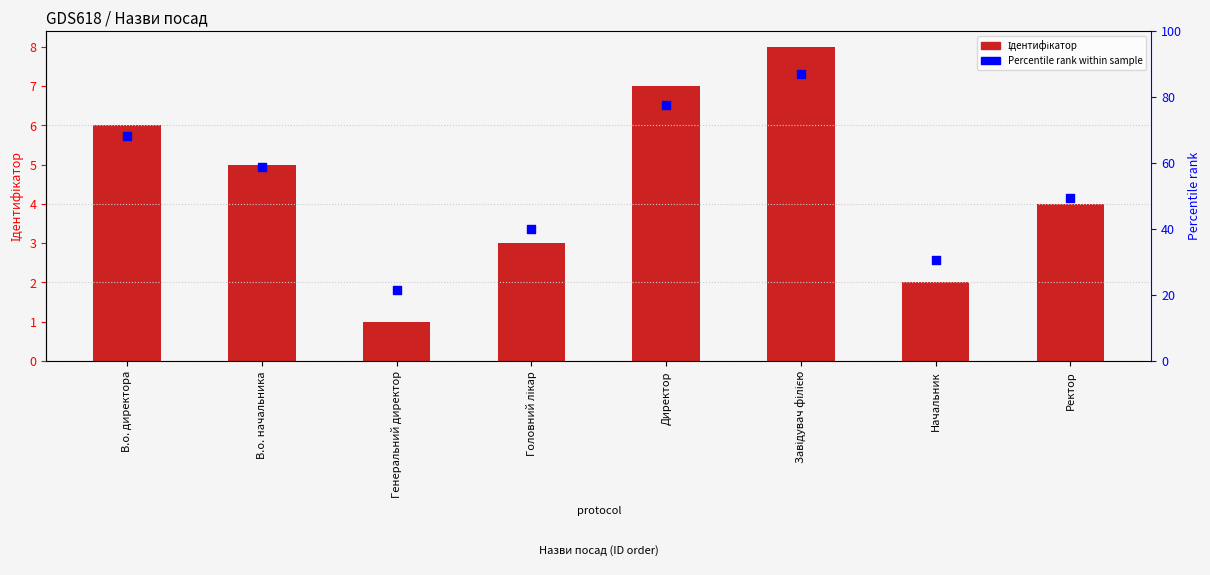

What are all the series names shown in the legend?

Ідентифікатор, Percentile rank within sample